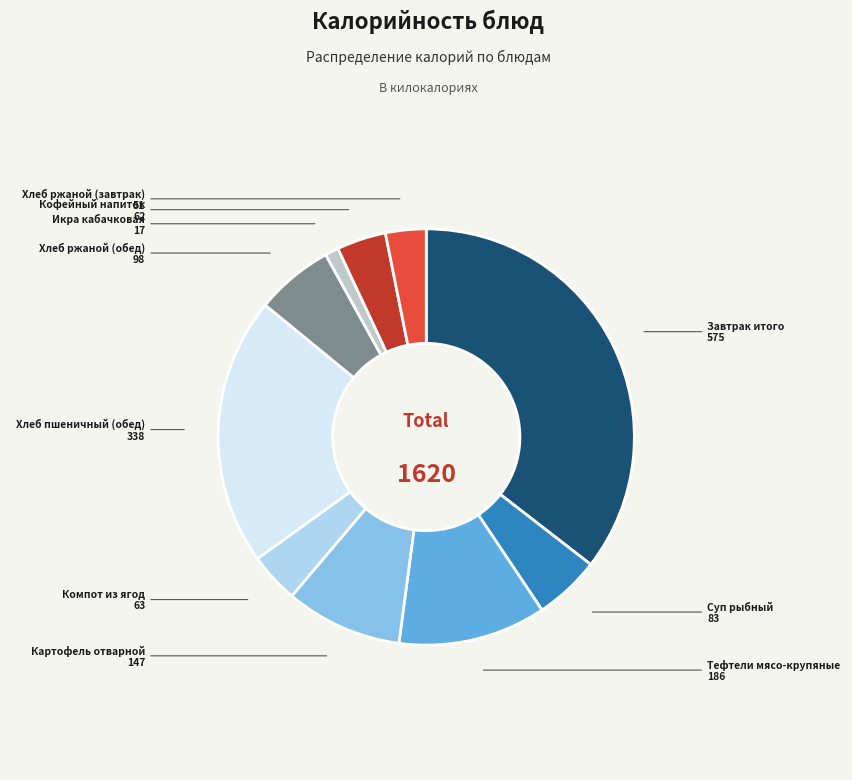

To the nearest percent, what percentage of the pie is Хлеб ржаной (завтрак)?

3%